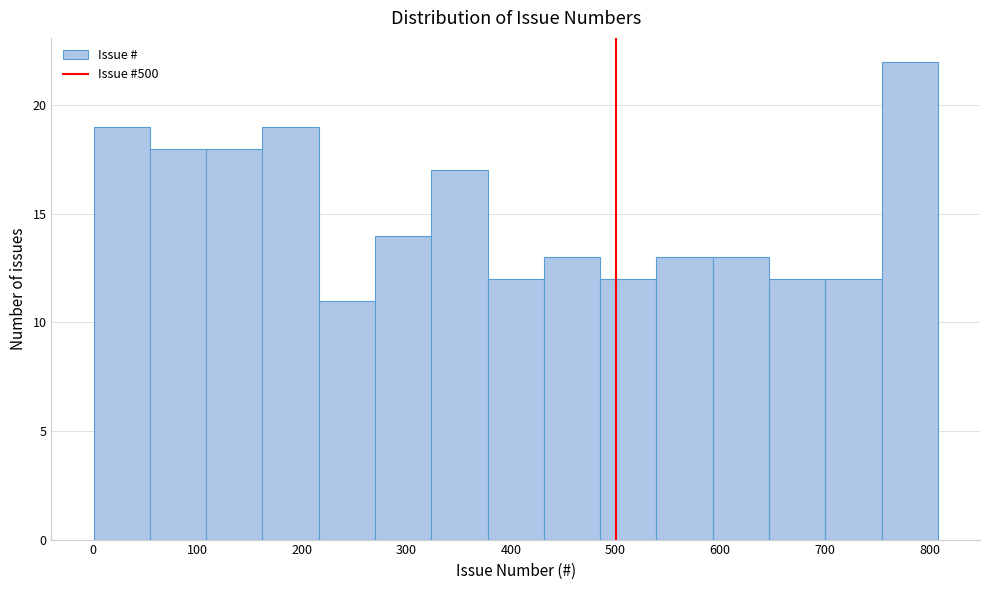

How tall is the bar that spans 490 to 540 on the x-axis? Neither the bar edges nor the heights are printed on the chart, so give them approximately, as read against the axes.

12